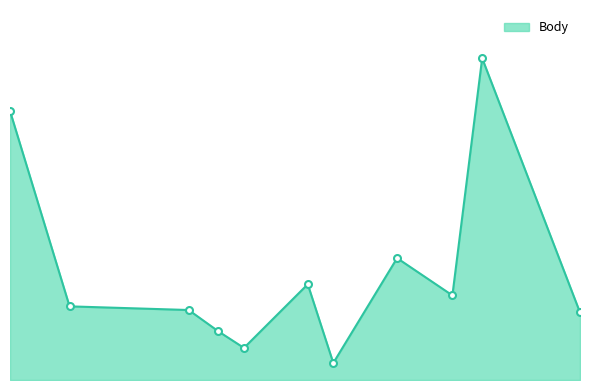

True or false: the data has more than 1 interior local peaks.

True